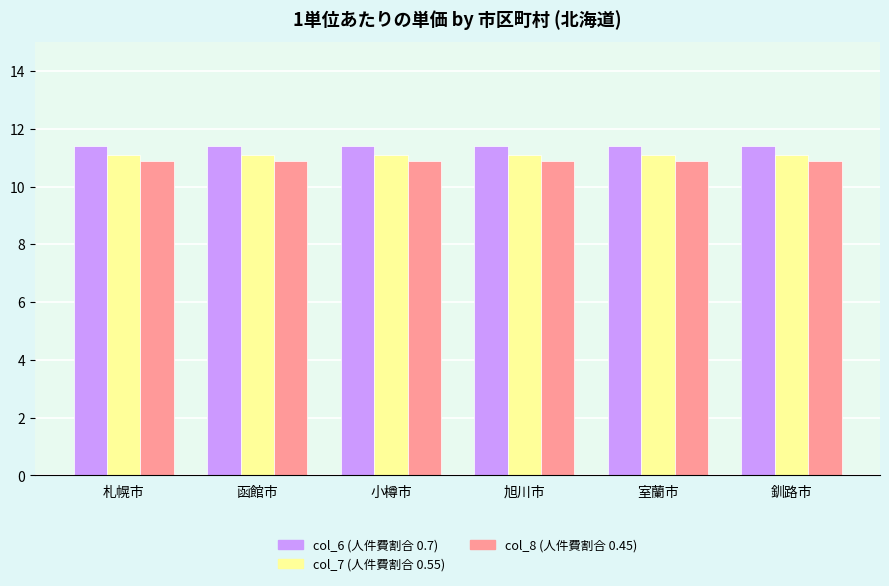

What is the difference between the highest and lowest values at 釧路市?

0.5